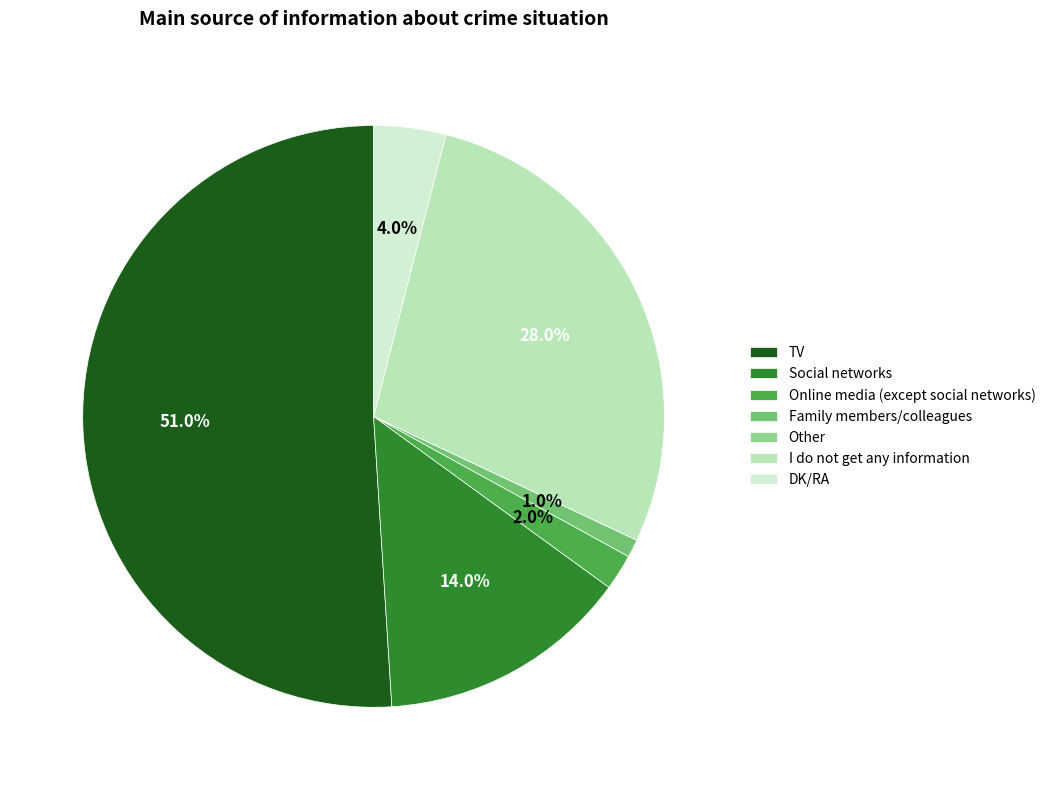

Does any single category account for the majority?

Yes